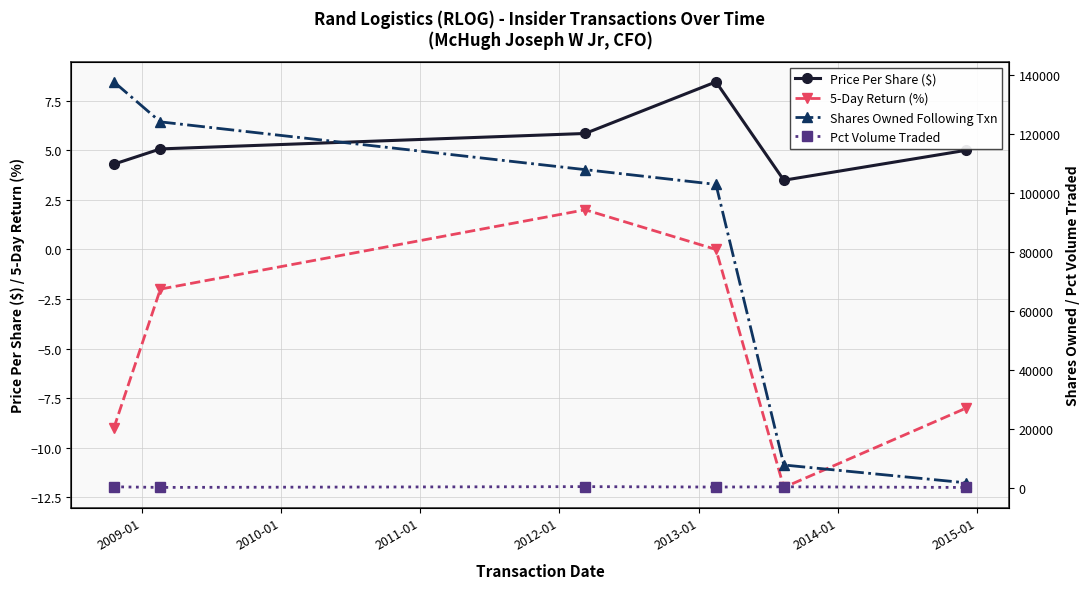

What is the value of the Price Per Share ($) point at the 6th from the left?

5.0